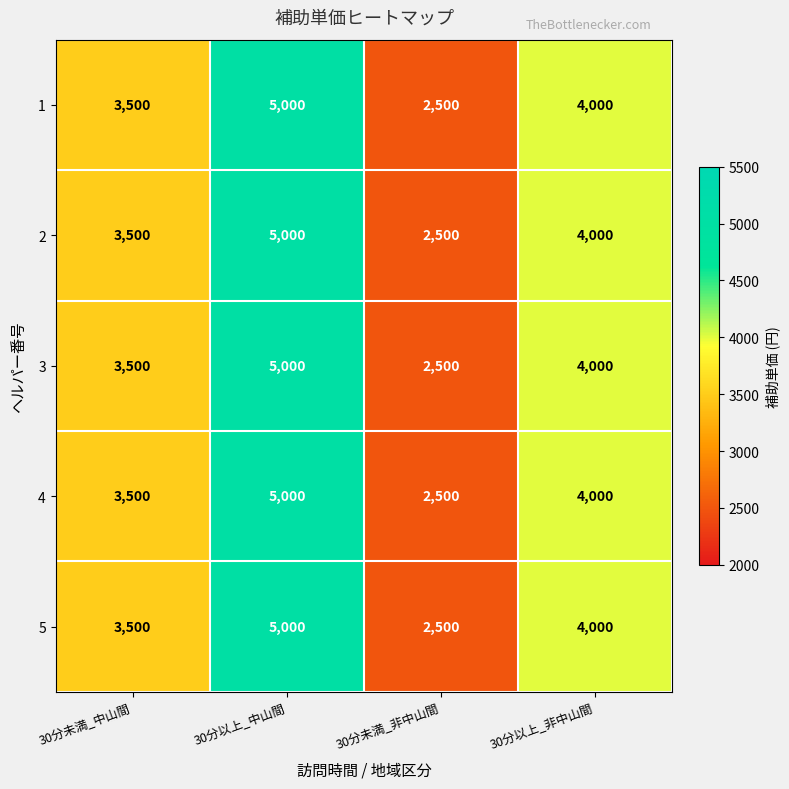

At which category is the sum across all series the highest?

30分以上_中山間